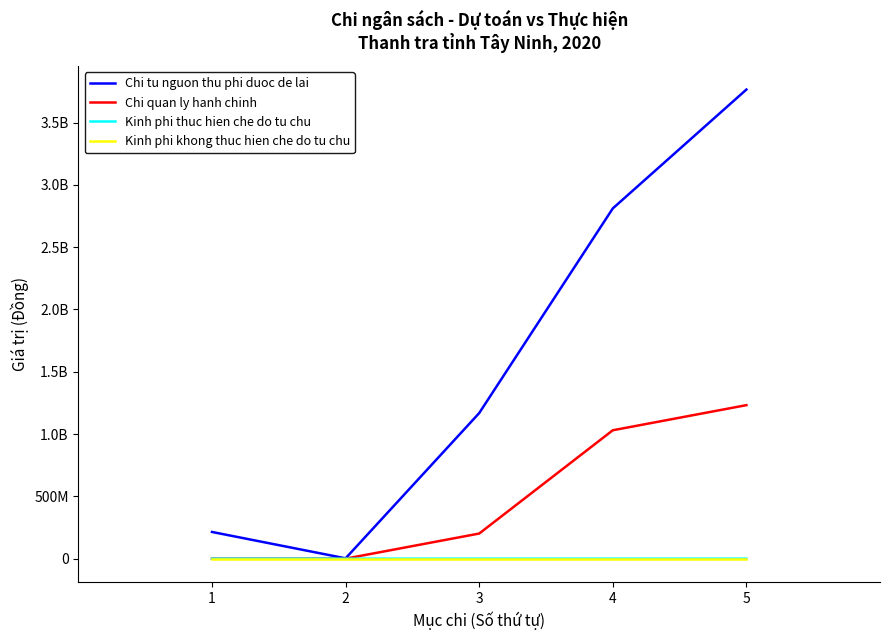

What is the total value across all series at 2?

2632007